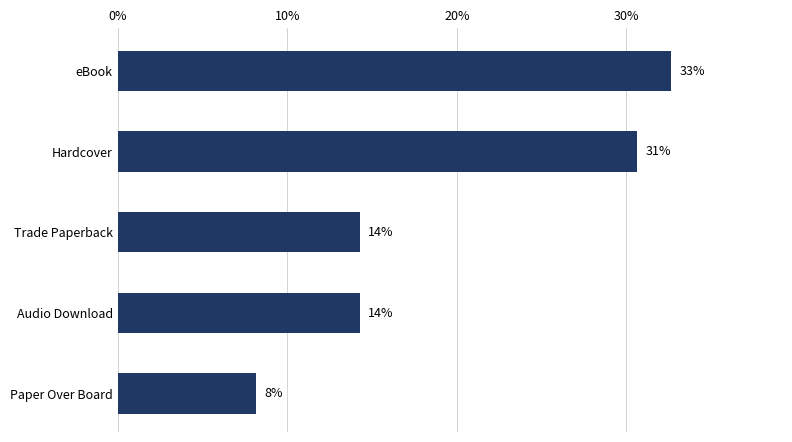

How many bars are there in total?

5